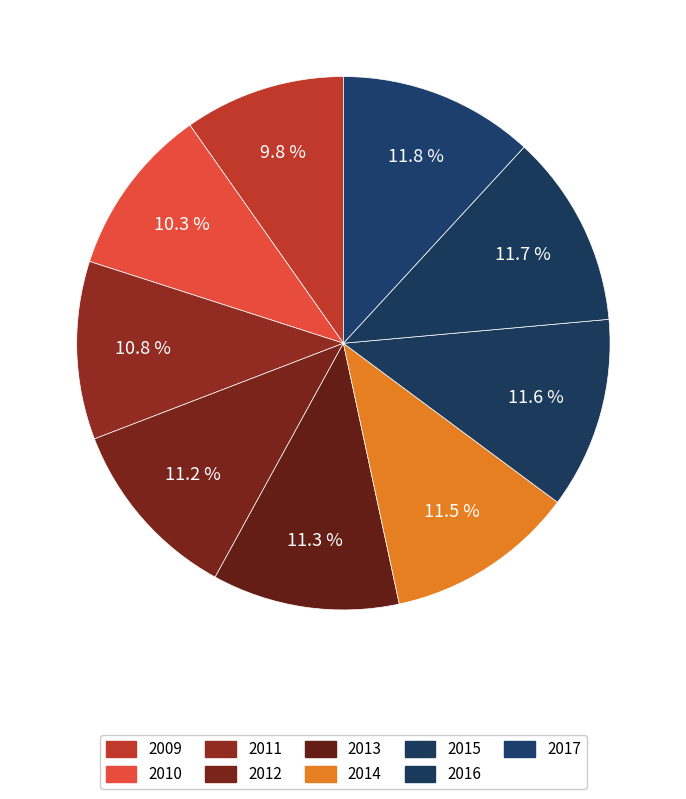

What percentage is the 2017 slice, to the nearest percent?

12%